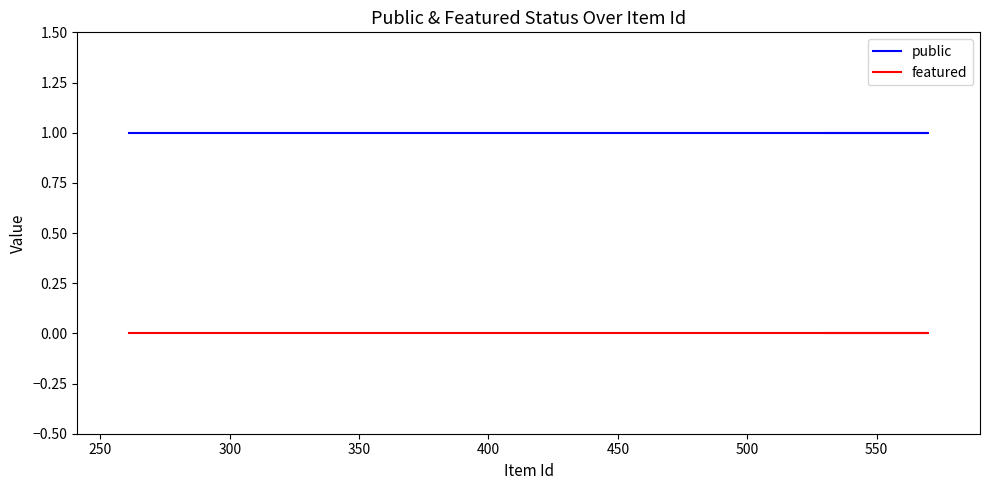

Rank the series by their average value, from lowest to highest.

featured, public